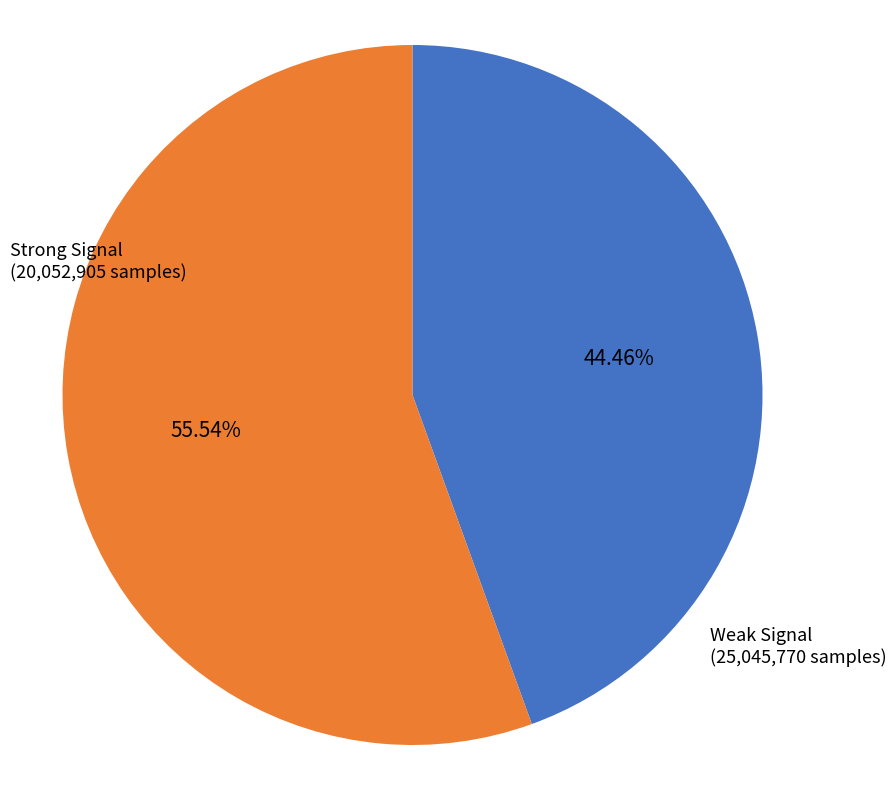

Is there any slice that represents more than half of the pie?

Yes